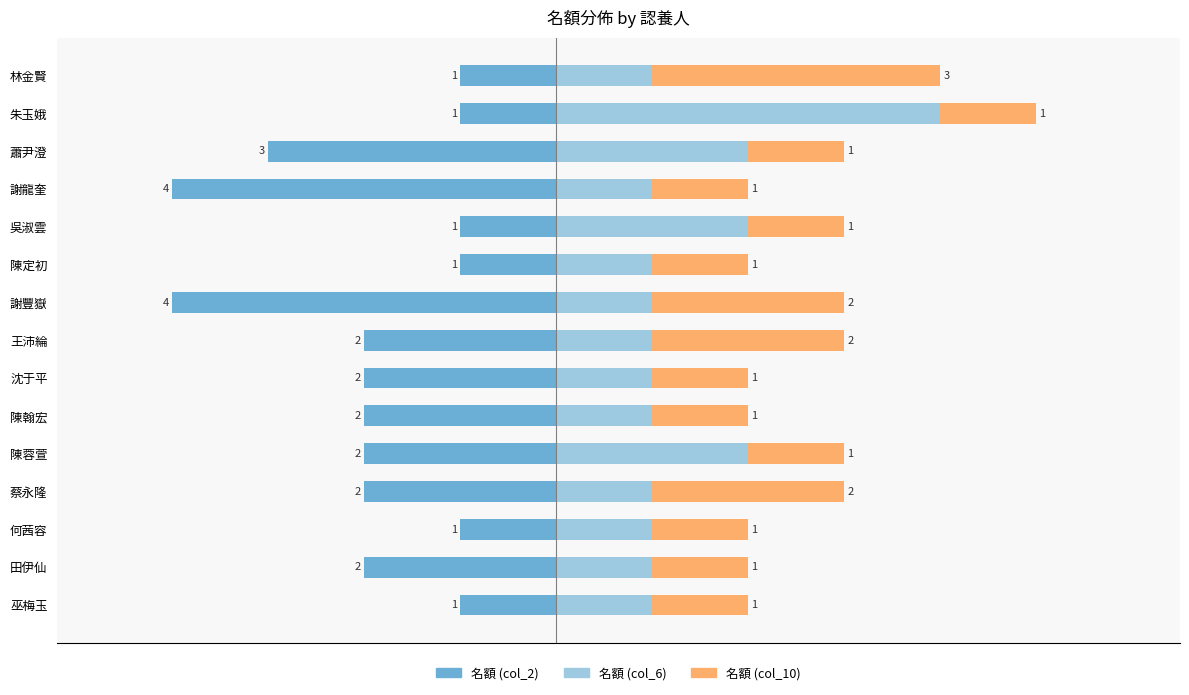

Which series has the largest range (max minus min)?

名額 (col_2)